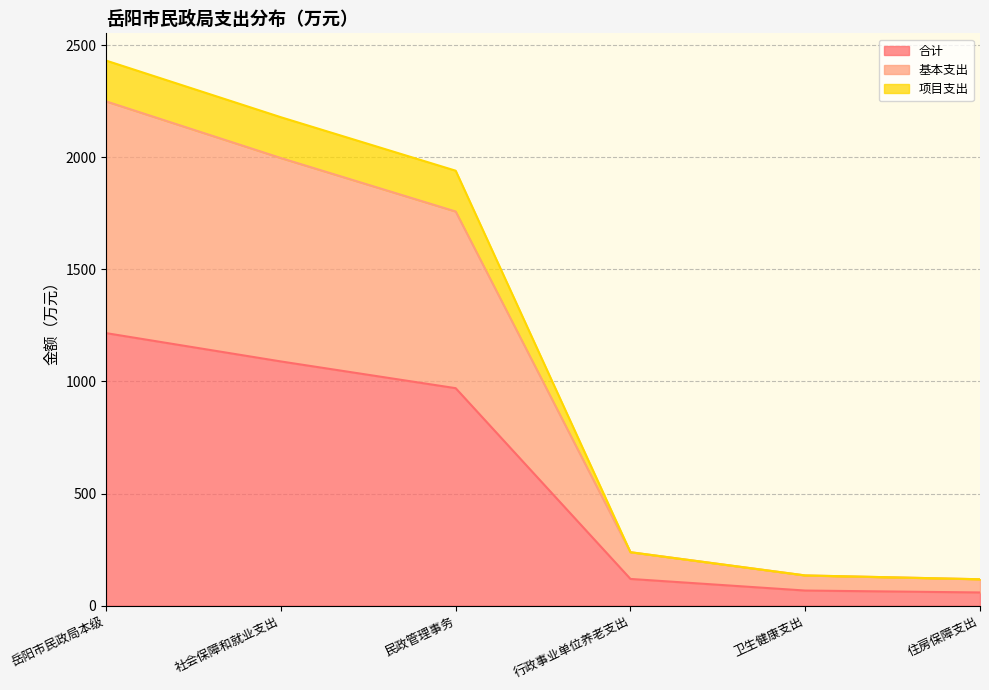

What is the label of the 1st point from the left?

岳阳市民政局本级